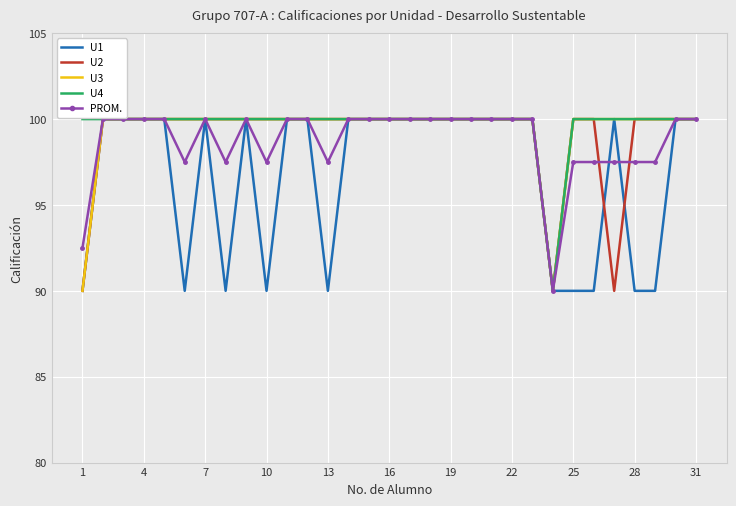

What is the greatest value displayed?

100.0